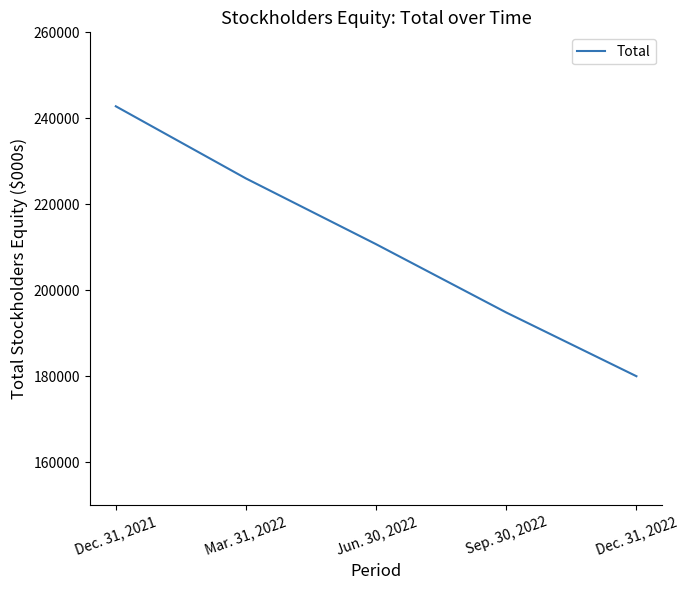

Approximately how many times larger is the value at Jun. 30, 2022 compared to Dec. 31, 2022?

1.2